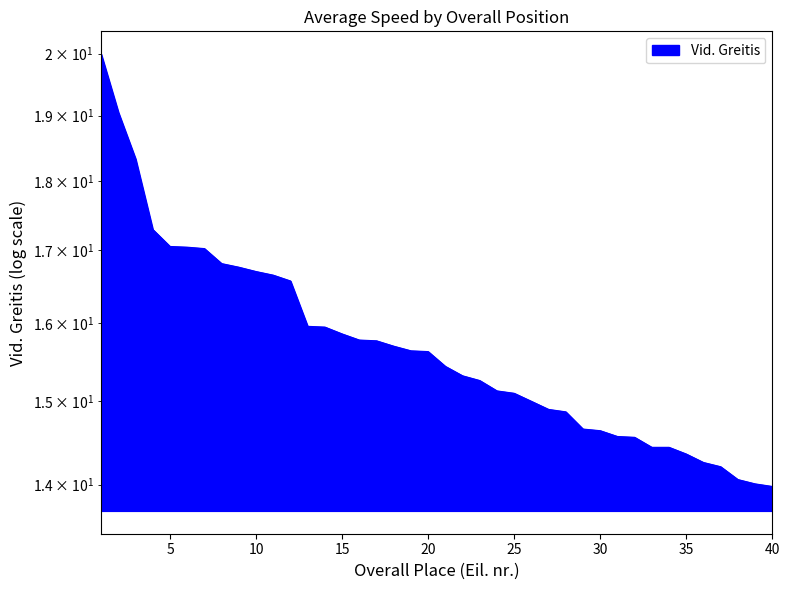

What is the value of the 35th point from the left?

14.4